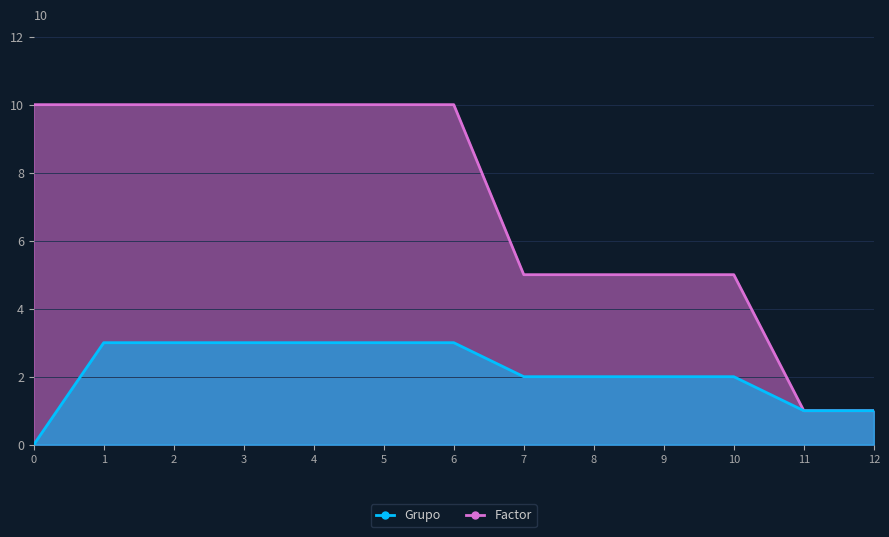

Which has a higher value, 1 or 8?

1